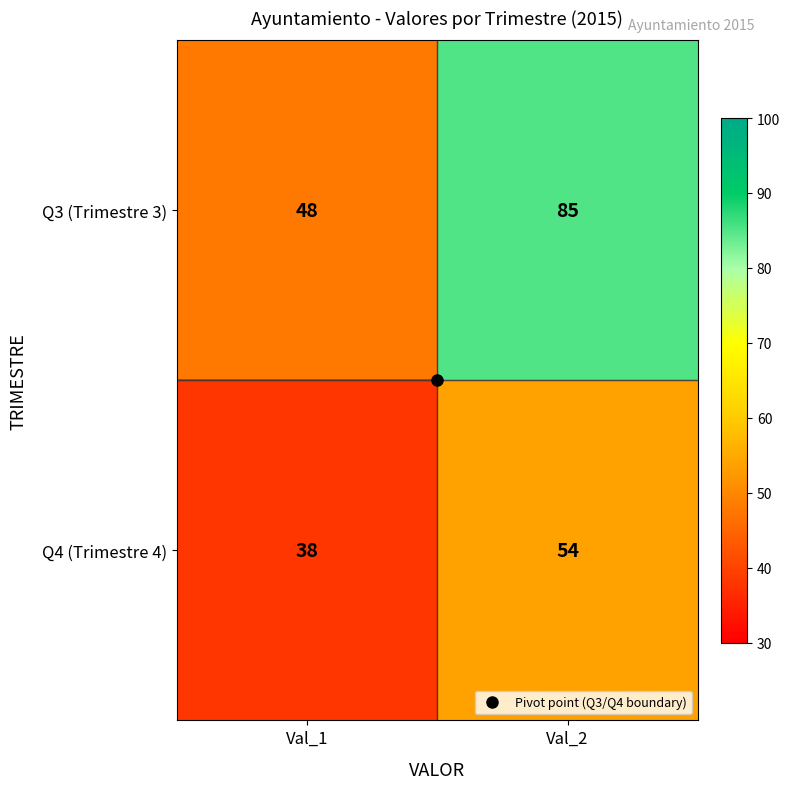

Which series has the largest range (max minus min)?

Q3 (Trimestre 3)